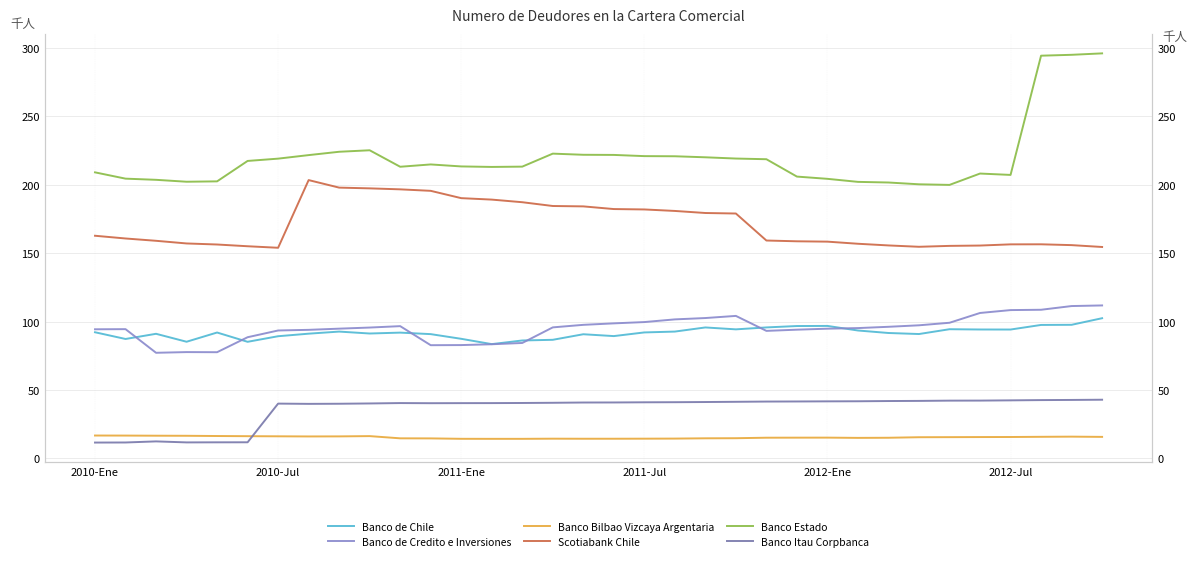

What are all the series names shown in the legend?

Banco de Chile, Banco de Credito e Inversiones, Banco Bilbao Vizcaya Argentaria, Scotiabank Chile, Banco Estado, Banco Itau Corpbanca